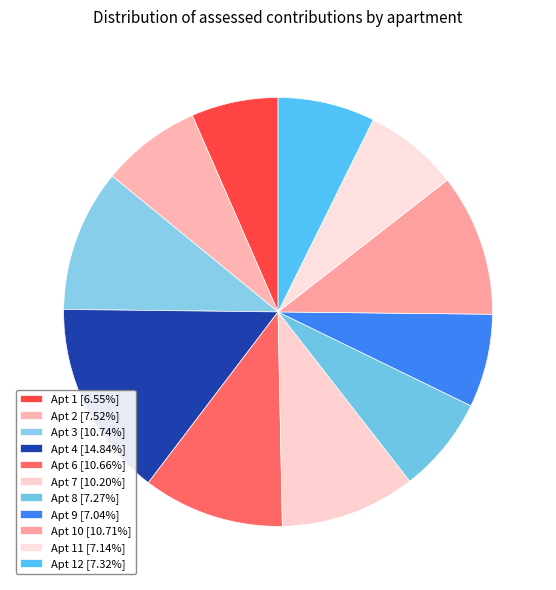

How many segments does this pie chart have?

11